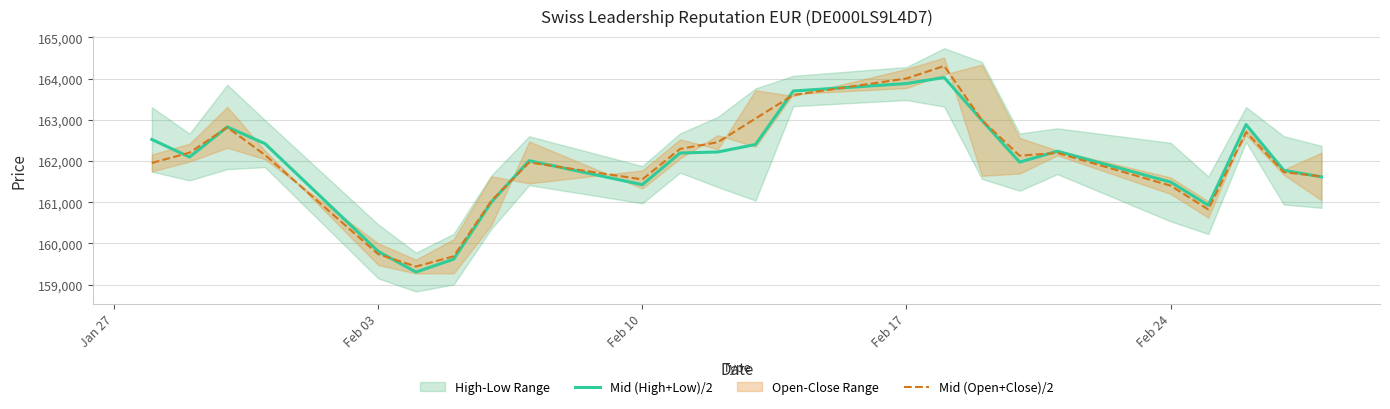

What is the minimum value for Mid (Open+Close)/2?

159440.0